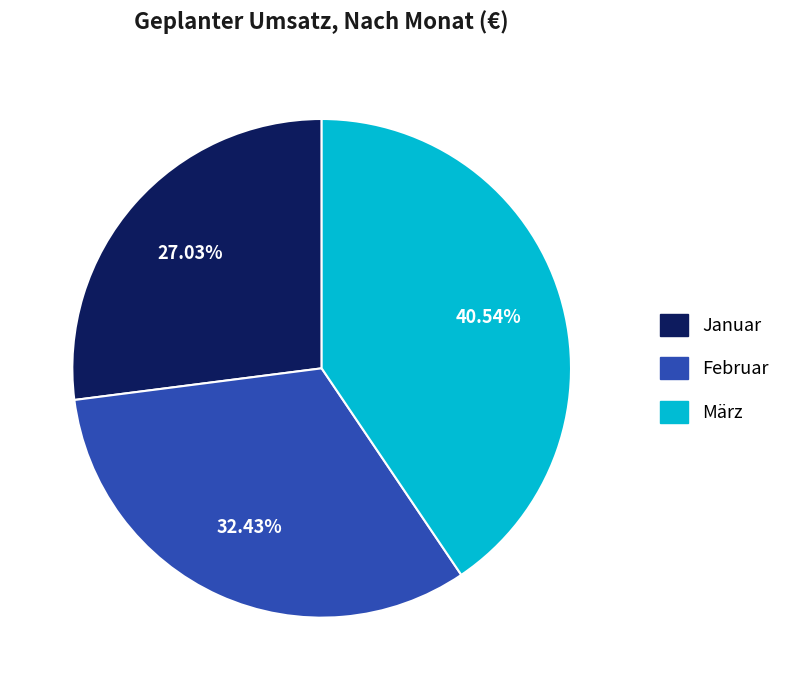

What percentage is the Februar slice, to the nearest percent?

32%